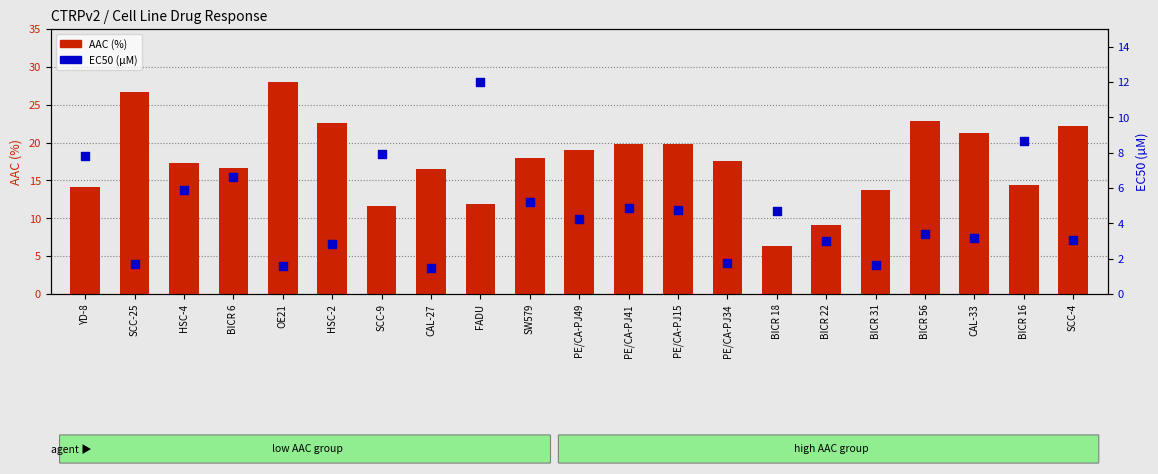

Which series contains the highest Y value?

AAC (%)